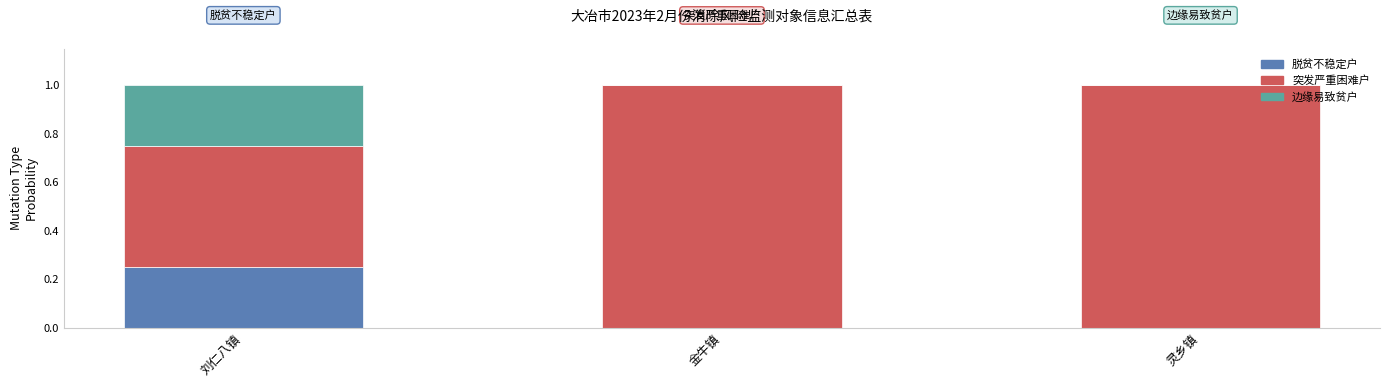

At which label does 脱贫不稳定户 reach its peak?

刘仁八镇